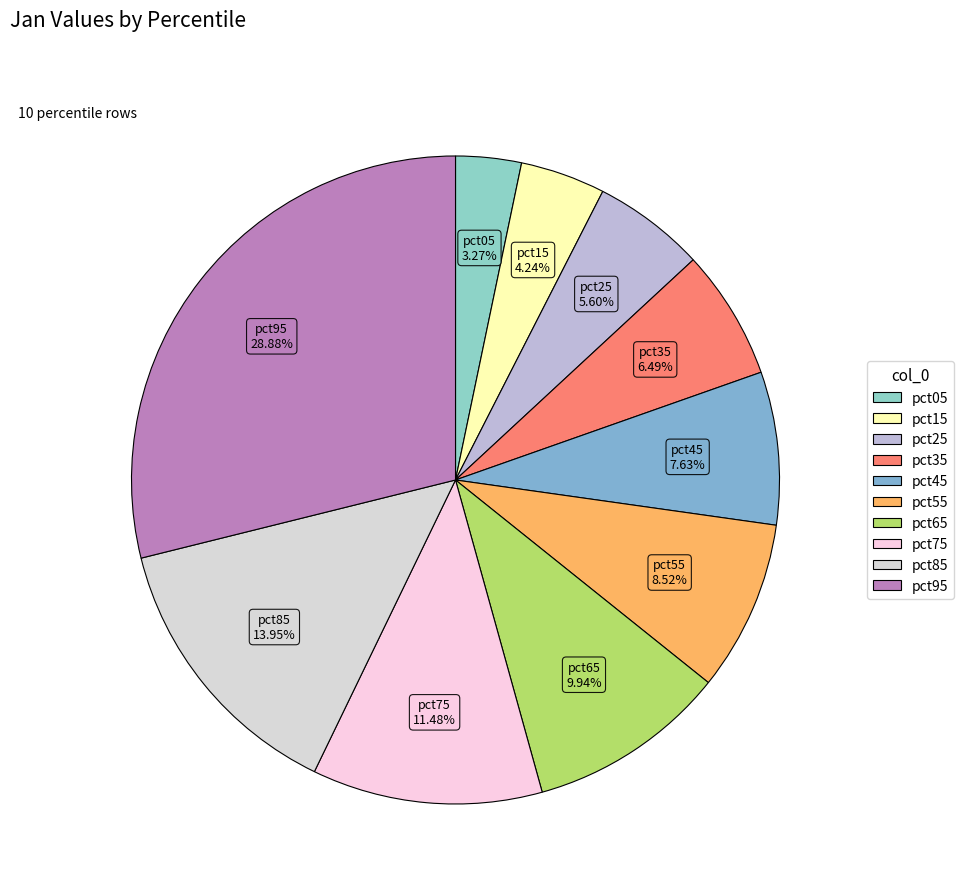

To the nearest percent, what percentage of the pie is pct75?

11%